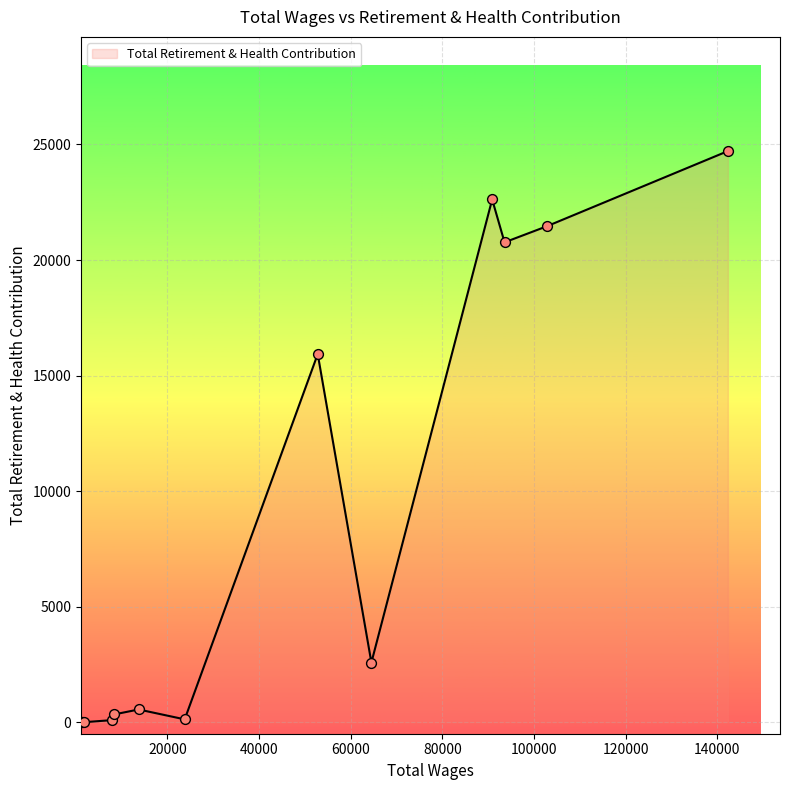

What is the difference between the maximum and minimum values?

24714